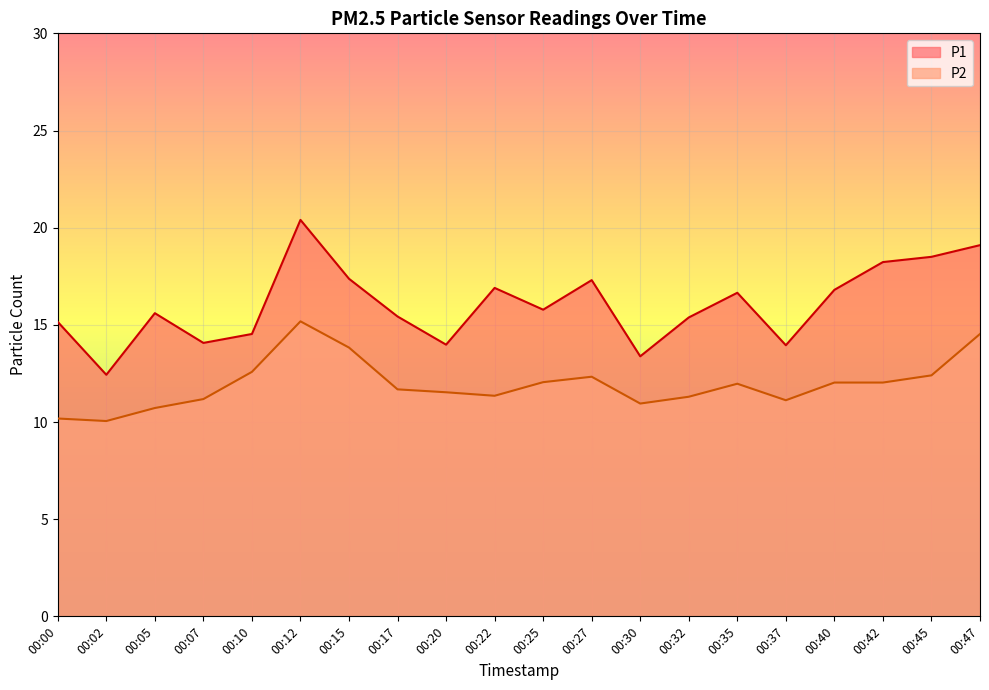

What is the difference between the highest and lowest values at 00:32?

4.1